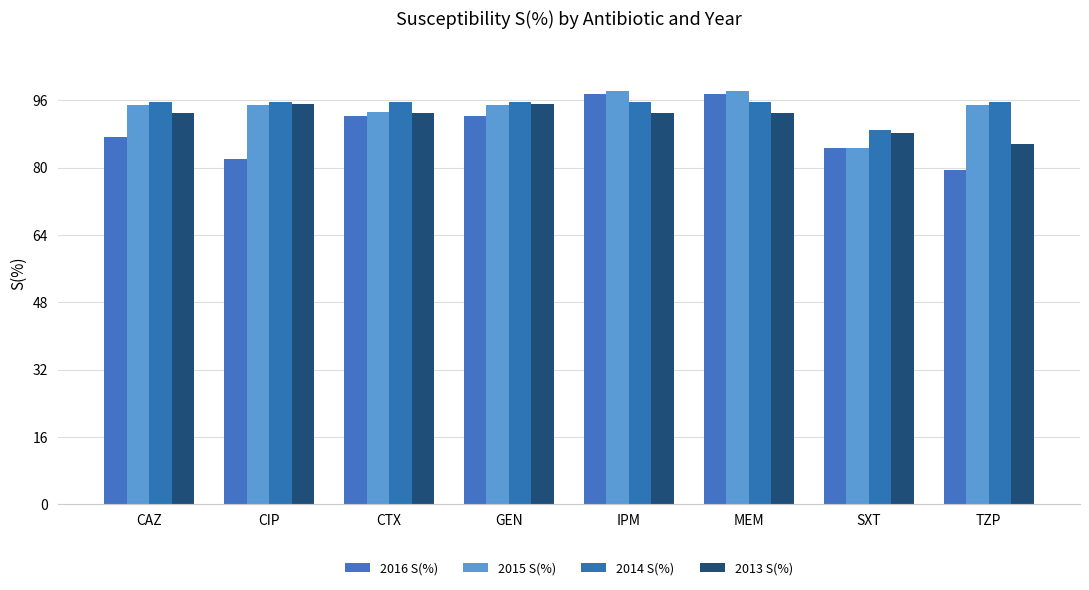

What is the spread (max minus min) of values at GEN?

3.3